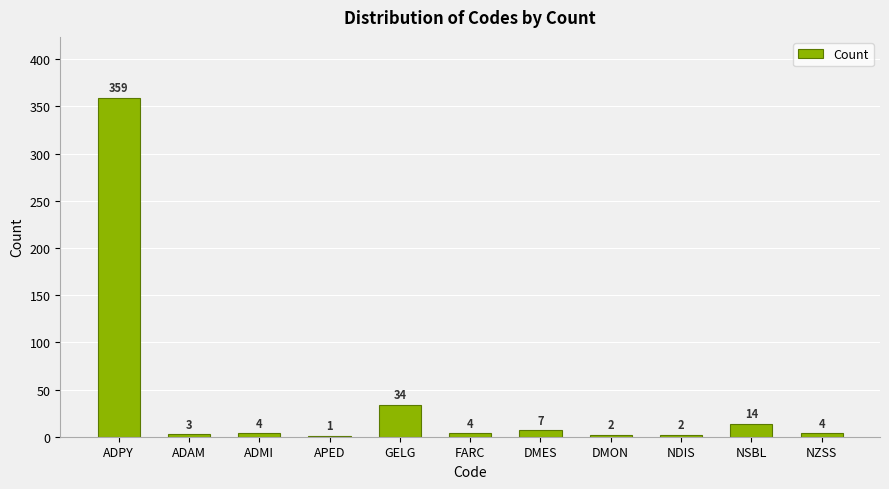

How many distinct data groups are displayed?

1